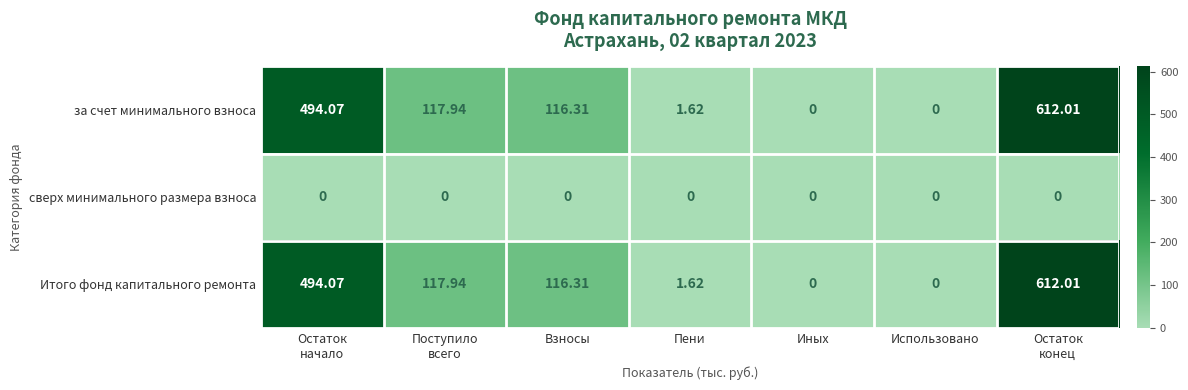

How many positive values does the Итого фонд капитального ремонта series have?

5